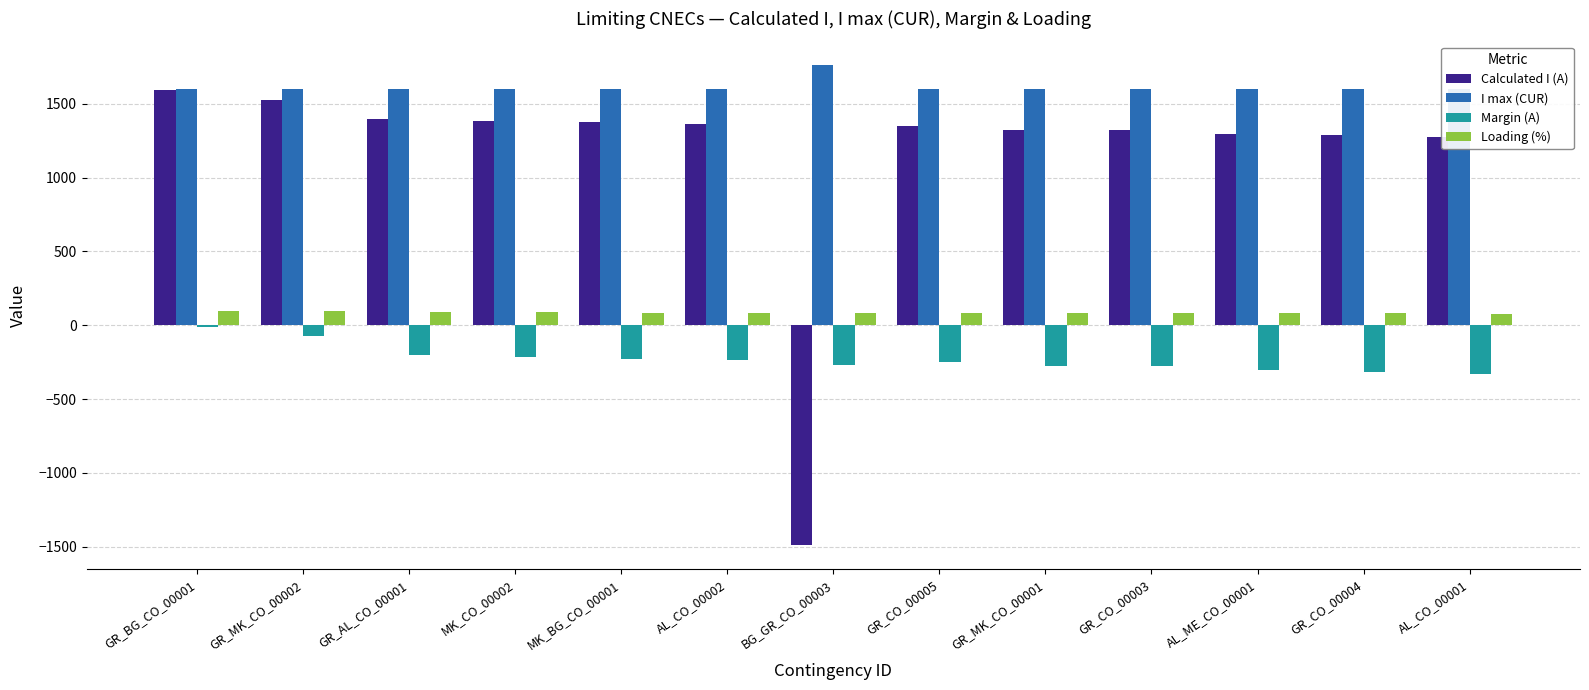

At how many categories does at least one series exceed 201?

13